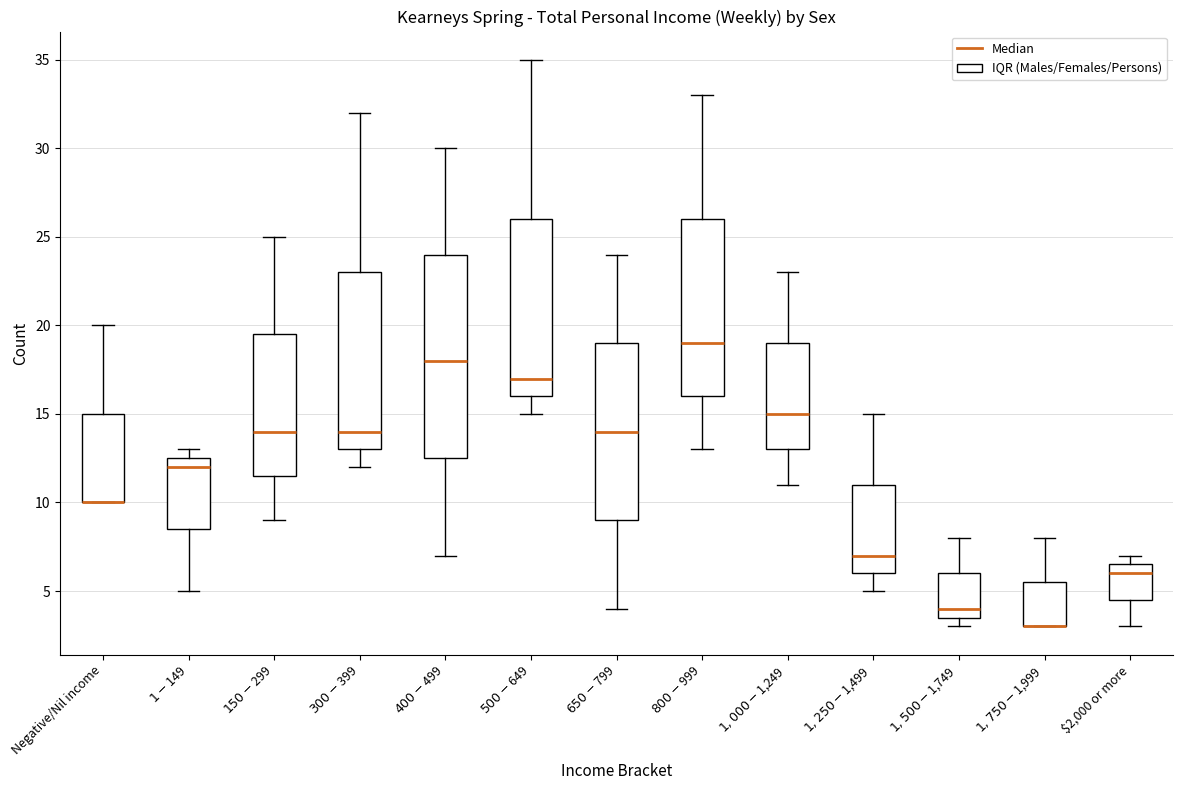

Reading left to right, read every box against the y-axis: the position of its median line, the range the box covers, and the ends of its whiskers. The values are not printed on the chart, so give them approximately, as read against the axis.

Negative/Nil income: median 10.0 (drawn on the box's lower edge), box 10.0 to 15.0, whiskers 10.0 to 20.0
$1-$149: median 12.0, box 8.5 to 12.5, whiskers 5.0 to 13.0
$150-$299: median 14.0, box 11.5 to 19.5, whiskers 9.0 to 25.0
$300-$399: median 14.0, box 13.0 to 23.0, whiskers 12.0 to 32.0
$400-$499: median 18.0, box 12.5 to 24.0, whiskers 7.0 to 30.0
$500-$649: median 17.0, box 16.0 to 26.0, whiskers 15.0 to 35.0
$650-$799: median 14.0, box 9.0 to 19.0, whiskers 4.0 to 24.0
$800-$999: median 19.0, box 16.0 to 26.0, whiskers 13.0 to 33.0
$1,000-$1,249: median 15.0, box 13.0 to 19.0, whiskers 11.0 to 23.0
$1,250-$1,499: median 7.0, box 6.0 to 11.0, whiskers 5.0 to 15.0
$1,500-$1,749: median 4.0, box 3.5 to 6.0, whiskers 3.0 to 8.0
$1,750-$1,999: median 3.0 (drawn on the box's lower edge), box 3.0 to 5.5, whiskers 3.0 to 8.0
$2,000 or more: median 6.0, box 4.5 to 6.5, whiskers 3.0 to 7.0